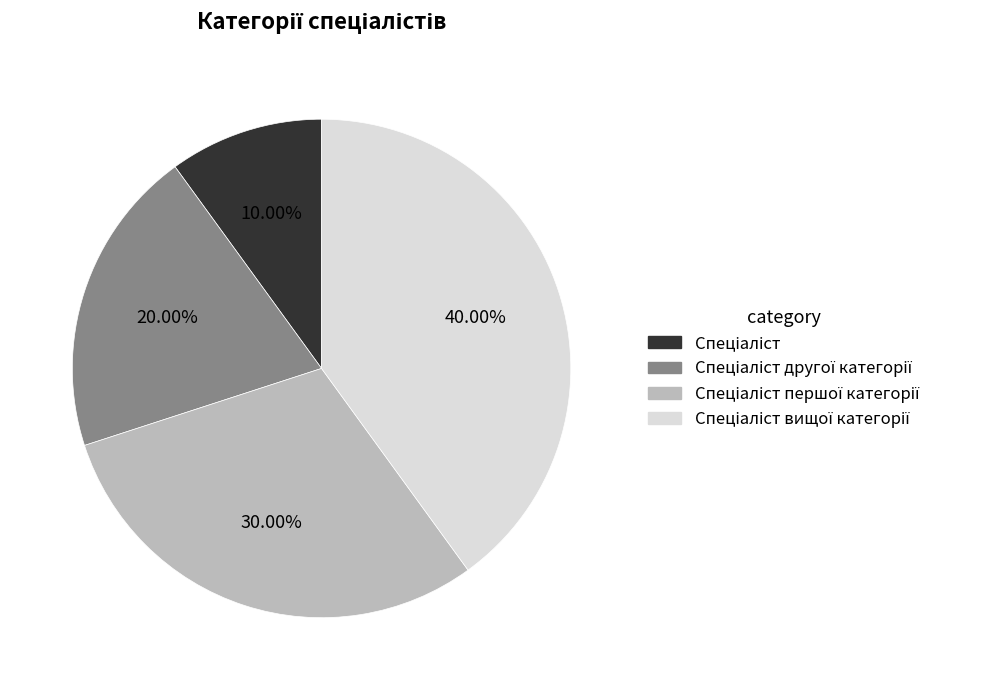

Is there a majority slice in this chart?

No